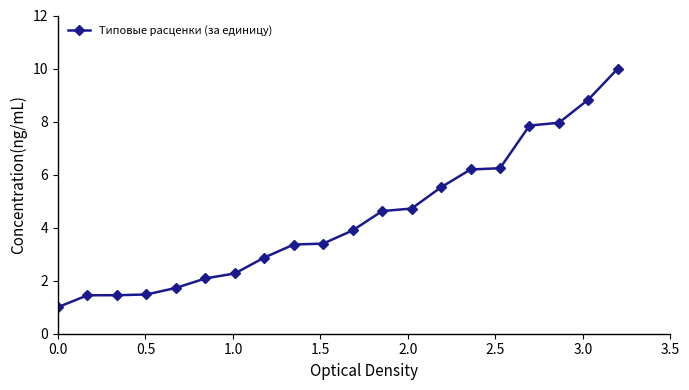

What is the average value?

4.3